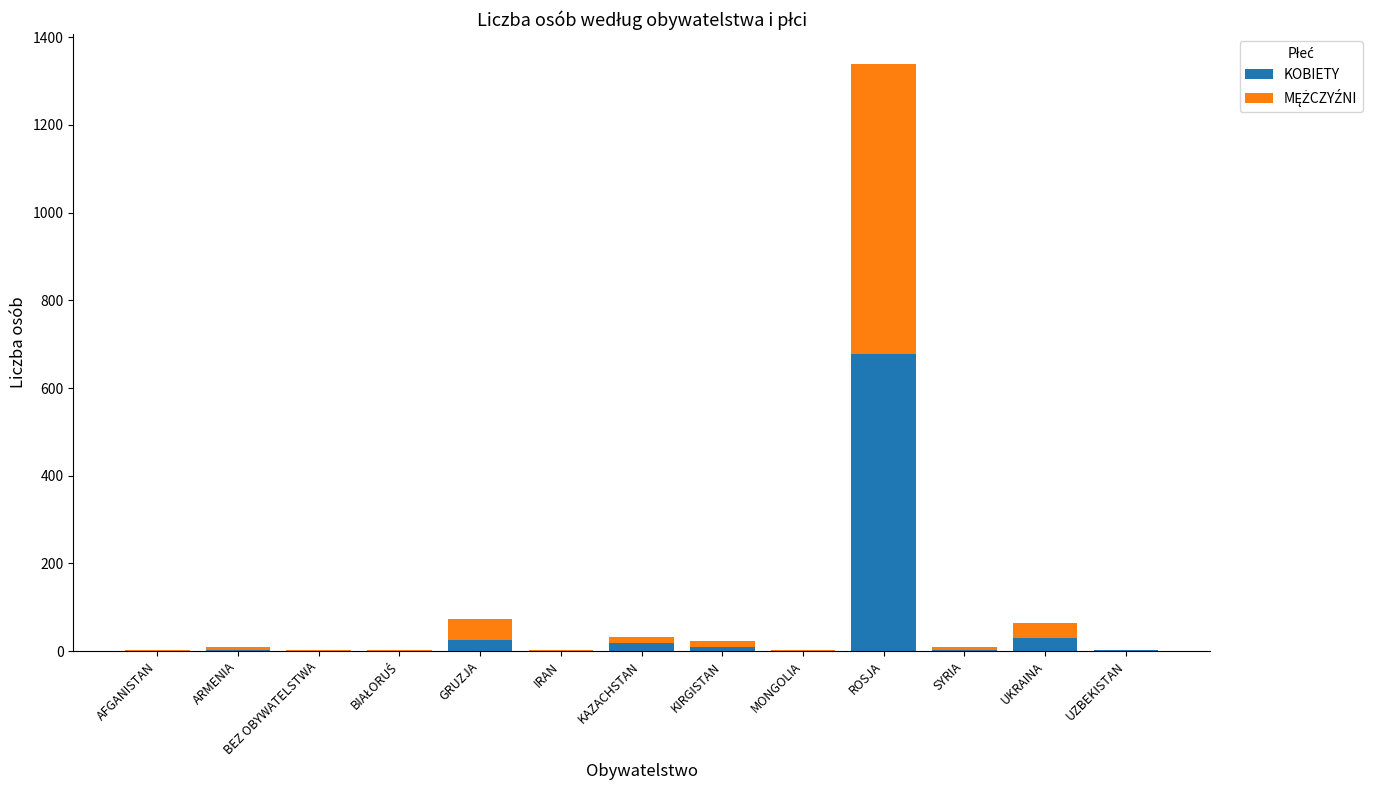

What is the difference between the KOBIETY values at UZBEKISTAN and BEZ OBYWATELSTWA?

1